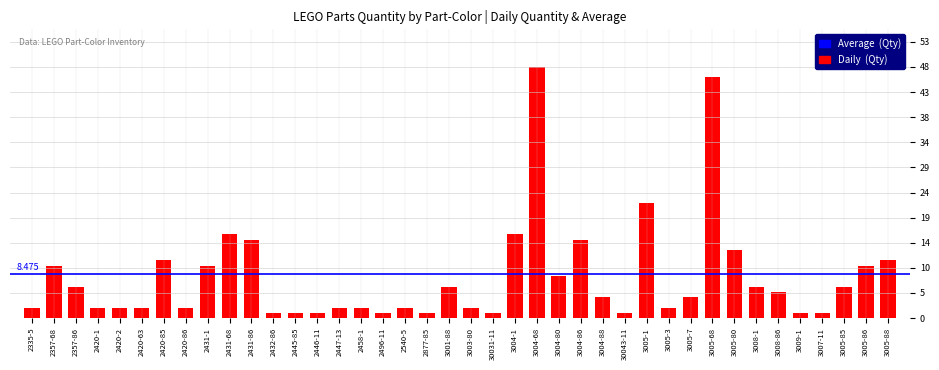

How many bars are there in total?

40